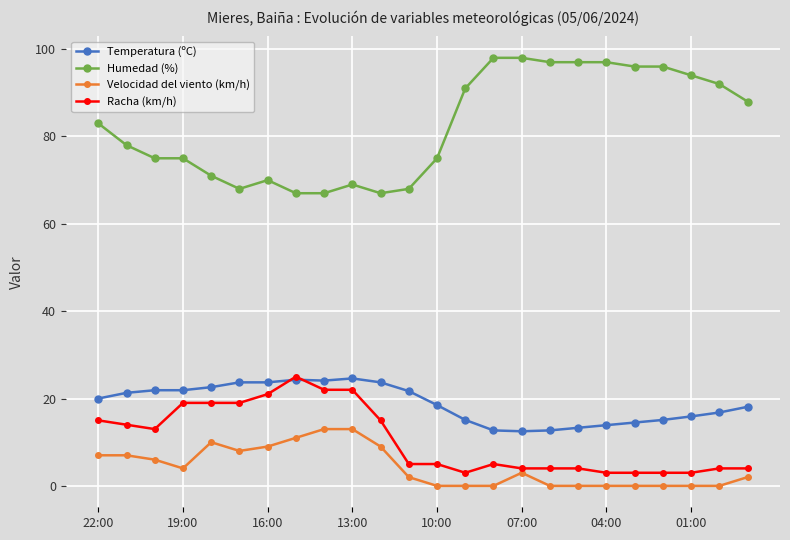

True or false: Temperatura (ºC) and Velocidad del viento (km/h) intersect in this chart.

False